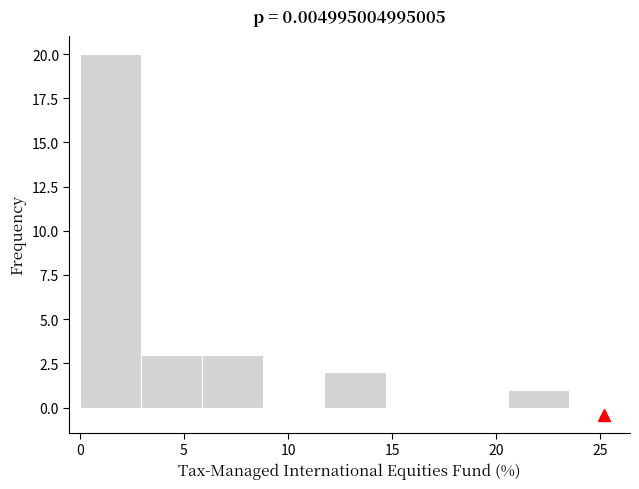

Reading left to right, list every bar in this chart as the range it spans on the x-axis followed by its height. Neither the bar edges nor the heights are printed on the chart, so give them approximately, as read against the axes.

0.0 to 3.0: 20
3.0 to 6.0: 3
6.0 to 9.0: 3
9.0 to 12.0: 0
12.0 to 14.5: 2
14.5 to 17.5: 0
17.5 to 20.5: 0
20.5 to 23.5: 1